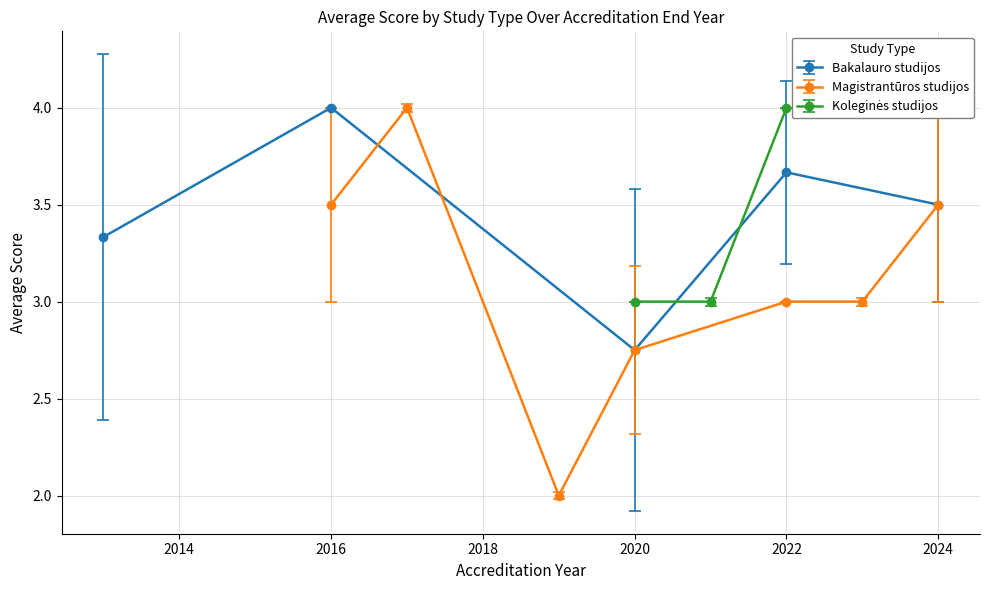

How many interior local valleys does the Bakalauro studijos series have?

1